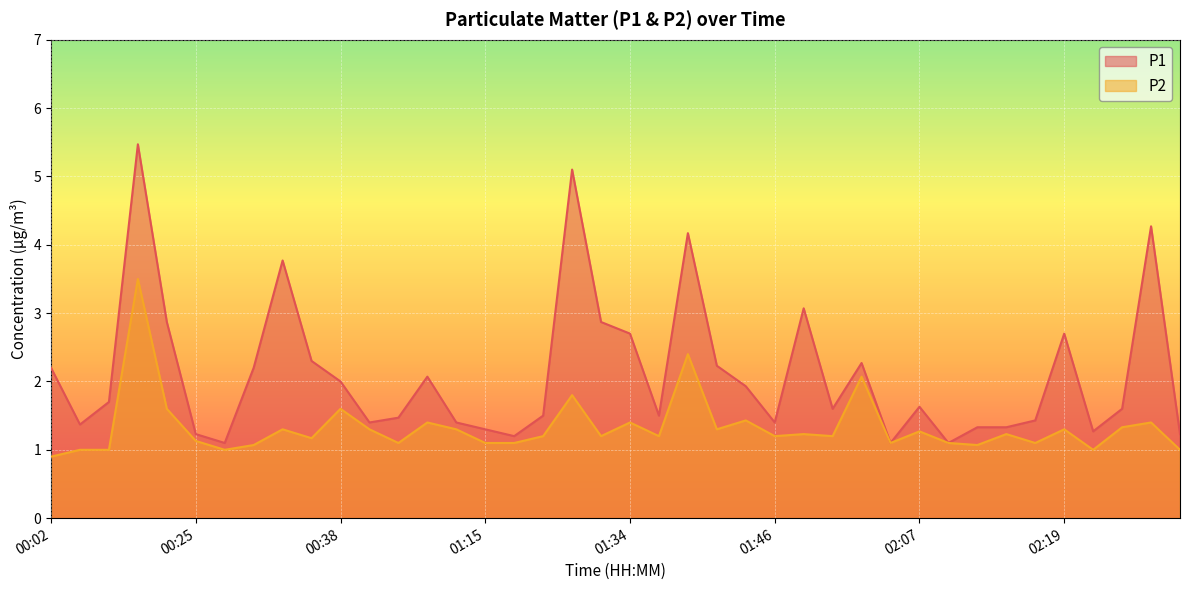

What value does the P1 series have at 01:46?

1.4